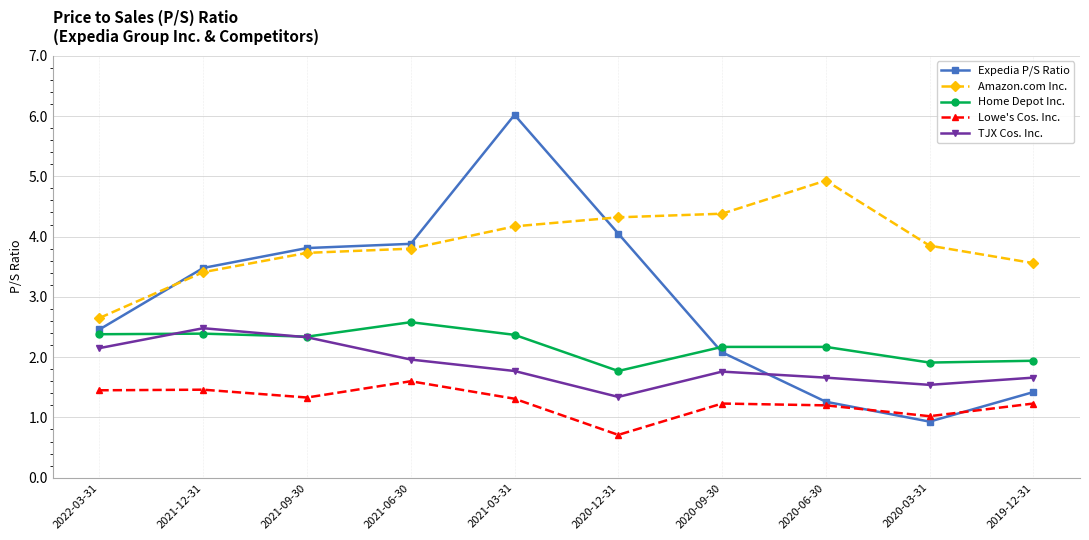

Is it true that TJX Cos. Inc. equals 1.8 at 2020-09-30?

True